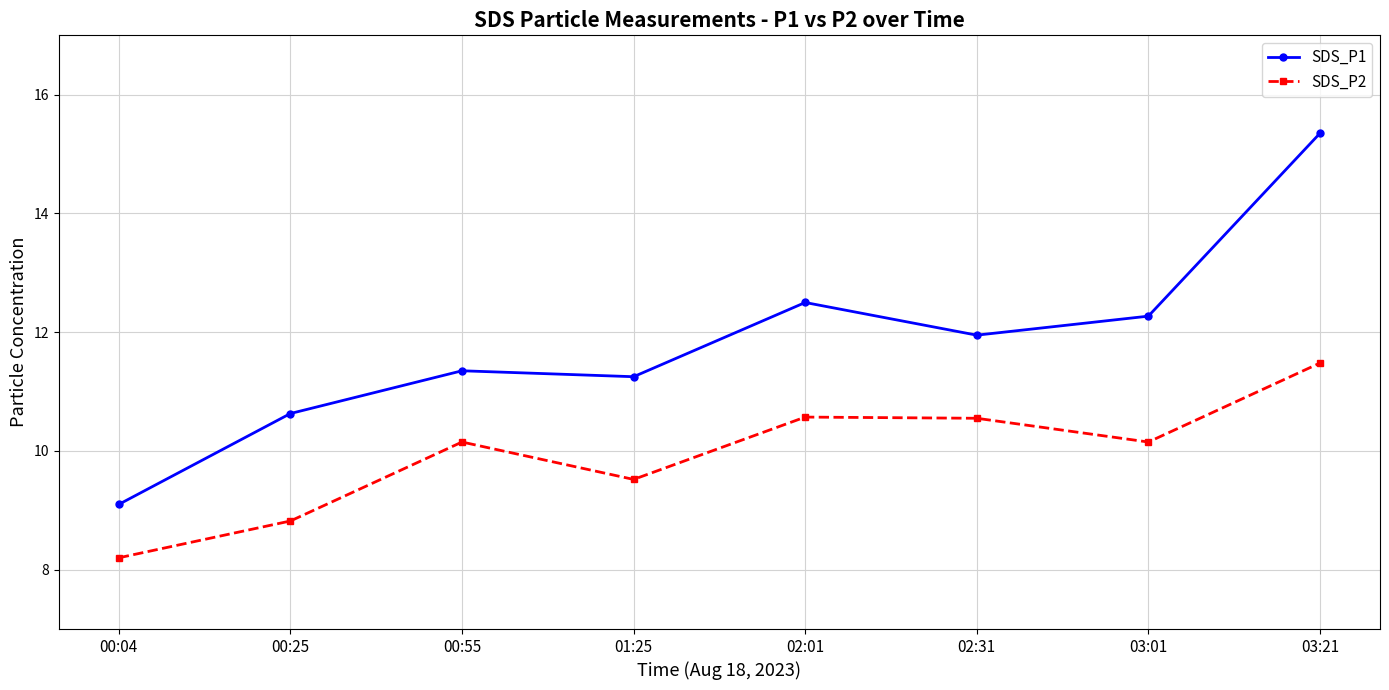

Which category has the lowest value across all series?

00:04